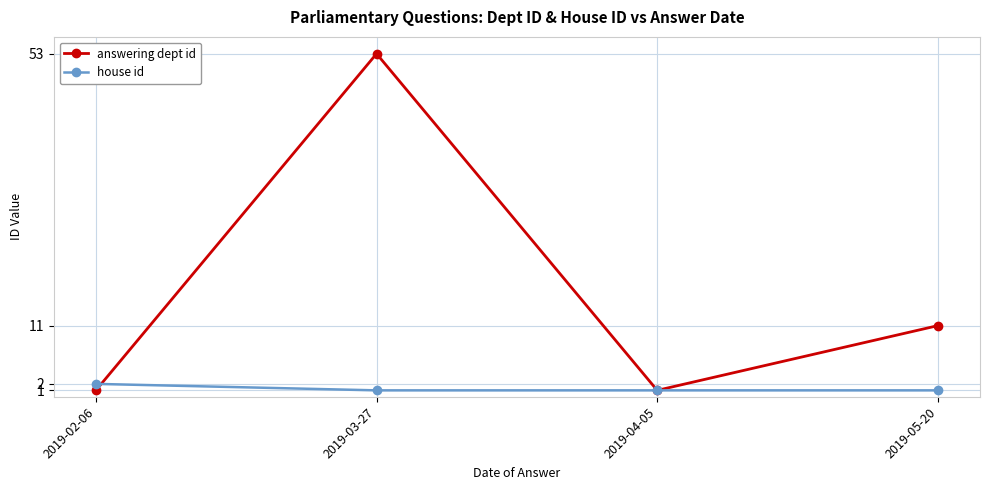

What is the maximum value shown in the chart?

53